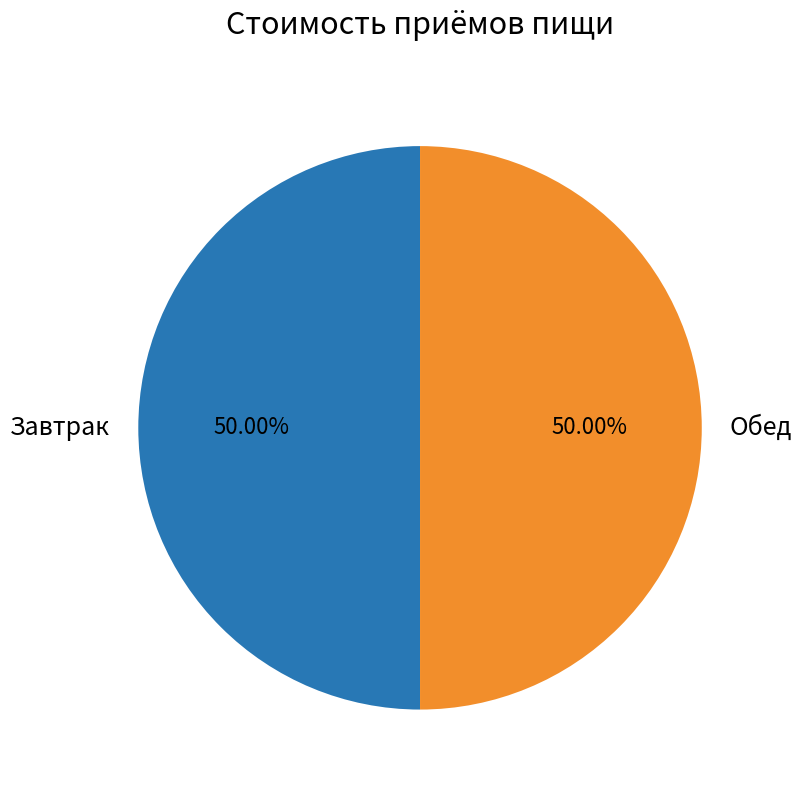

Approximately how many times larger is the value at Обед compared to Завтрак?

1.0